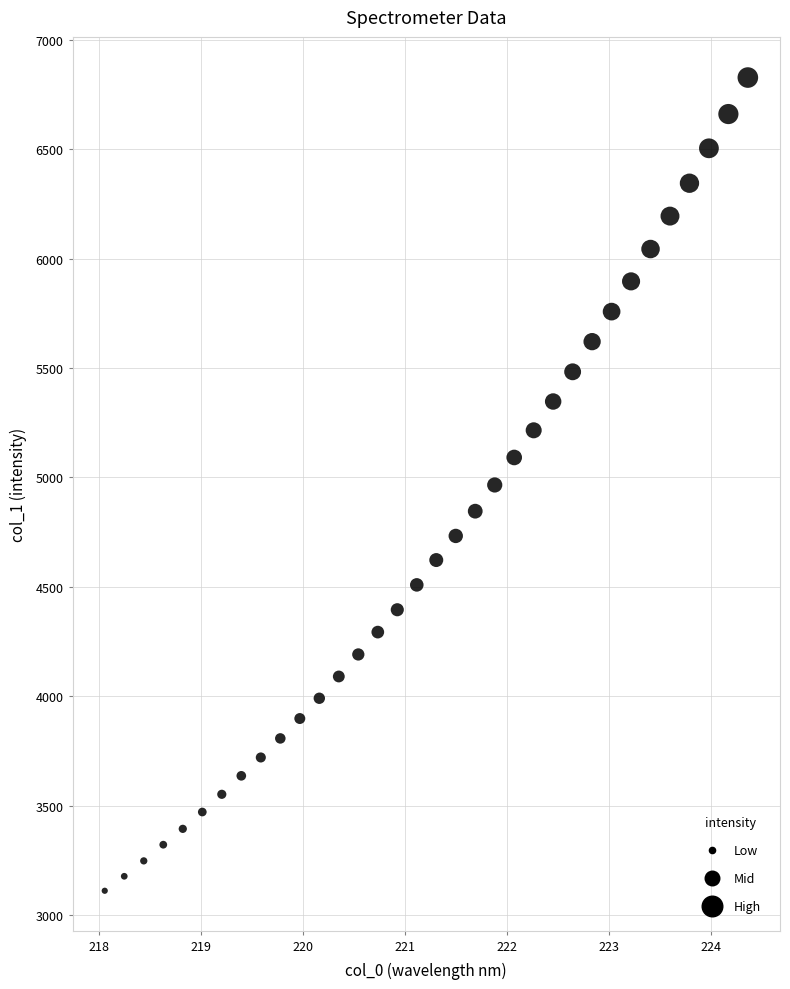

What is the range of Y values (max minus min)?

3715.9